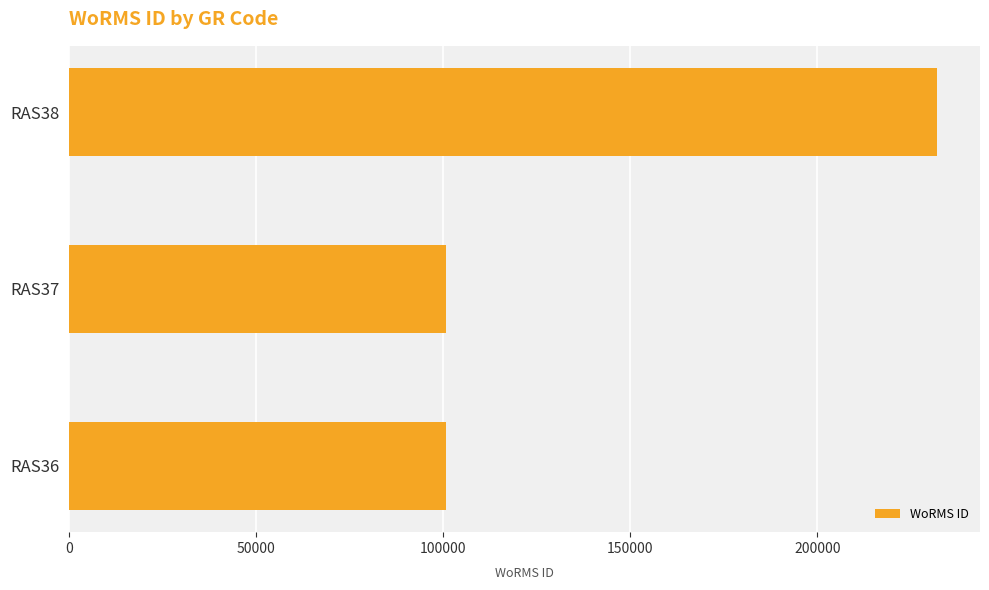

How many data points are less than 100808?

1